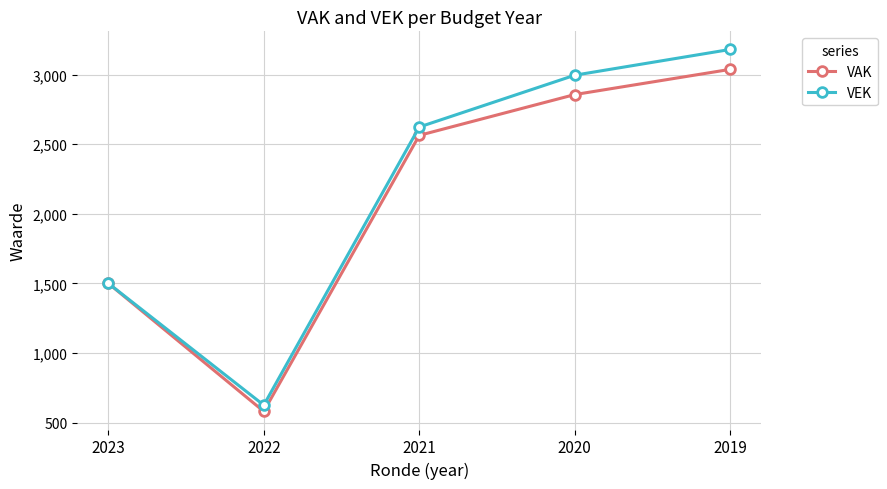

Which series changed the most between 2023 and 2020?

VEK